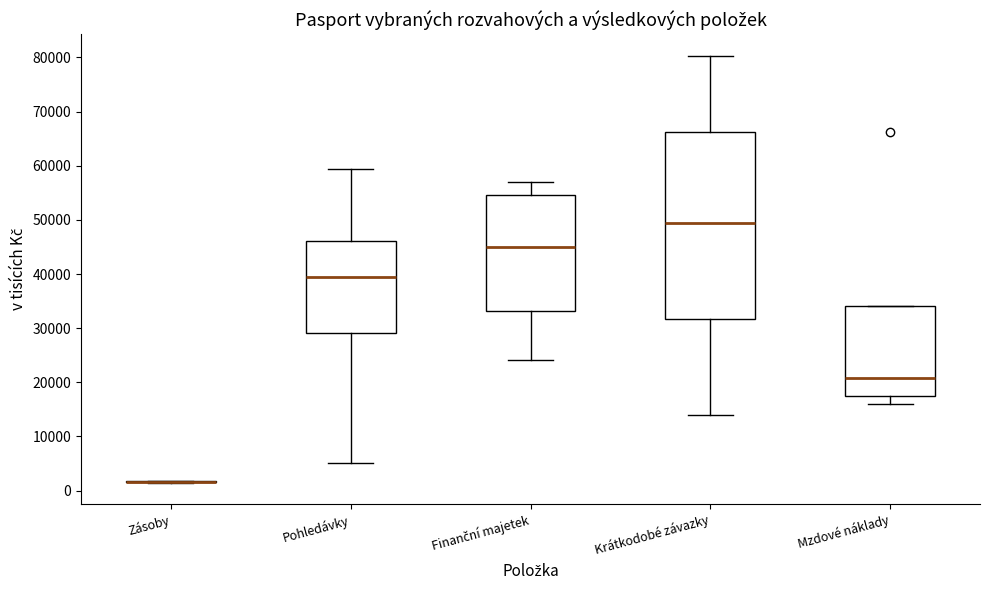

Which box is the tallest, from its lower edge to its upper edge?

Krátkodobé závazky